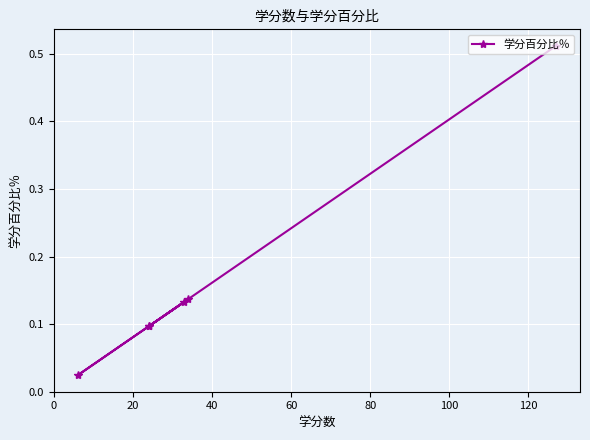

What is the average value?

0.2